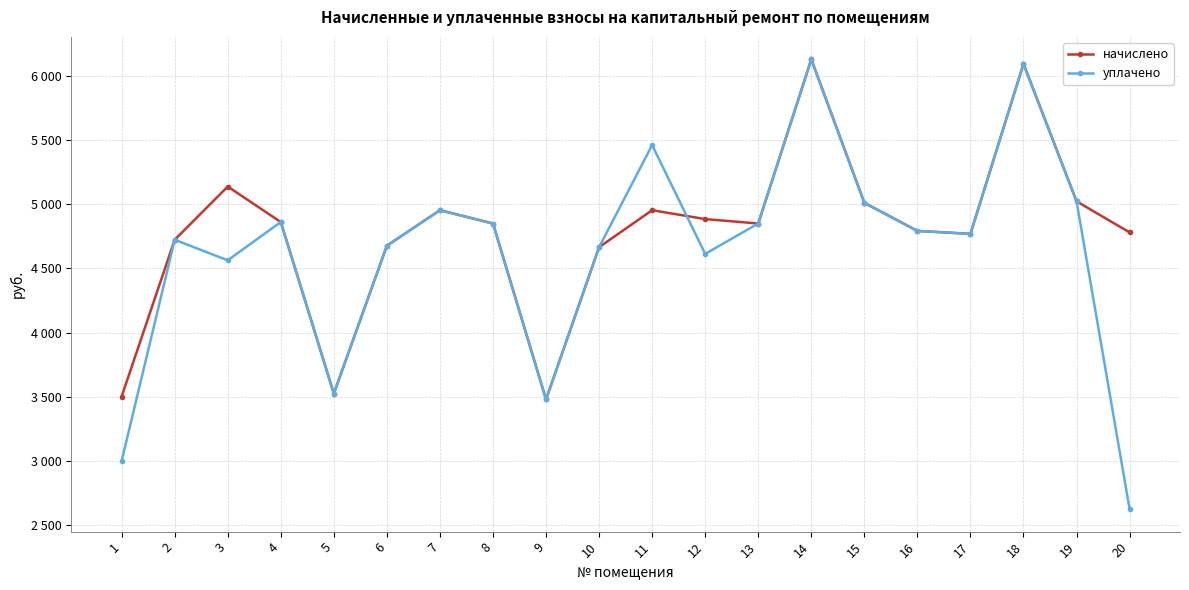

Is the value of начислено at 17 greater than the value of уплачено at 19?

No